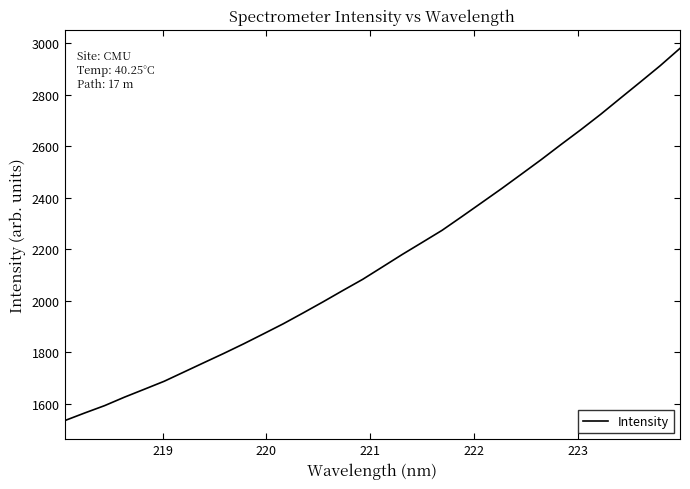

What is the greatest value displayed?

2980.5